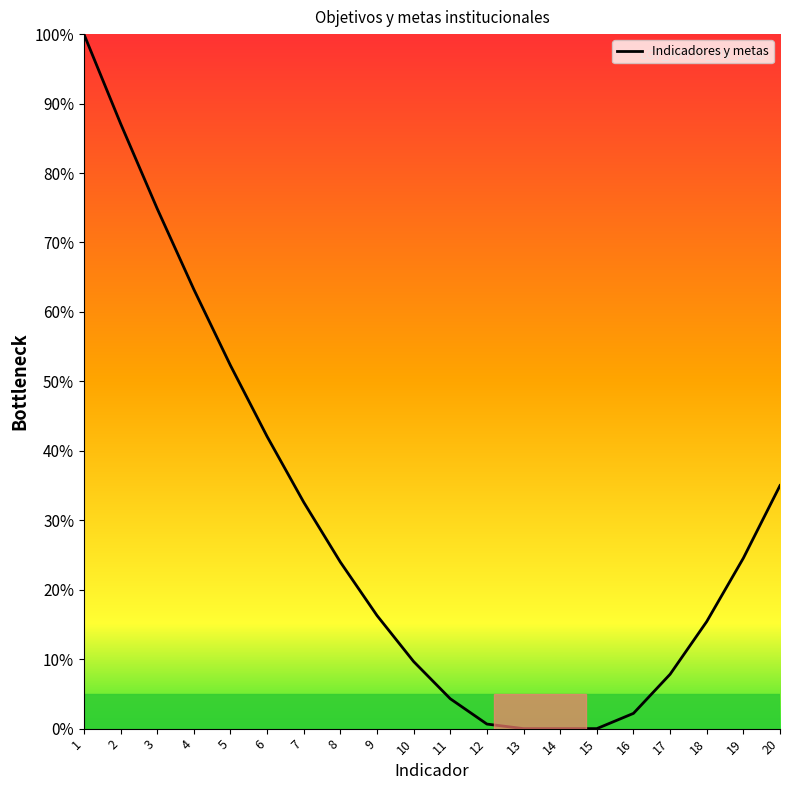

What is the maximum value shown in the chart?

100.0